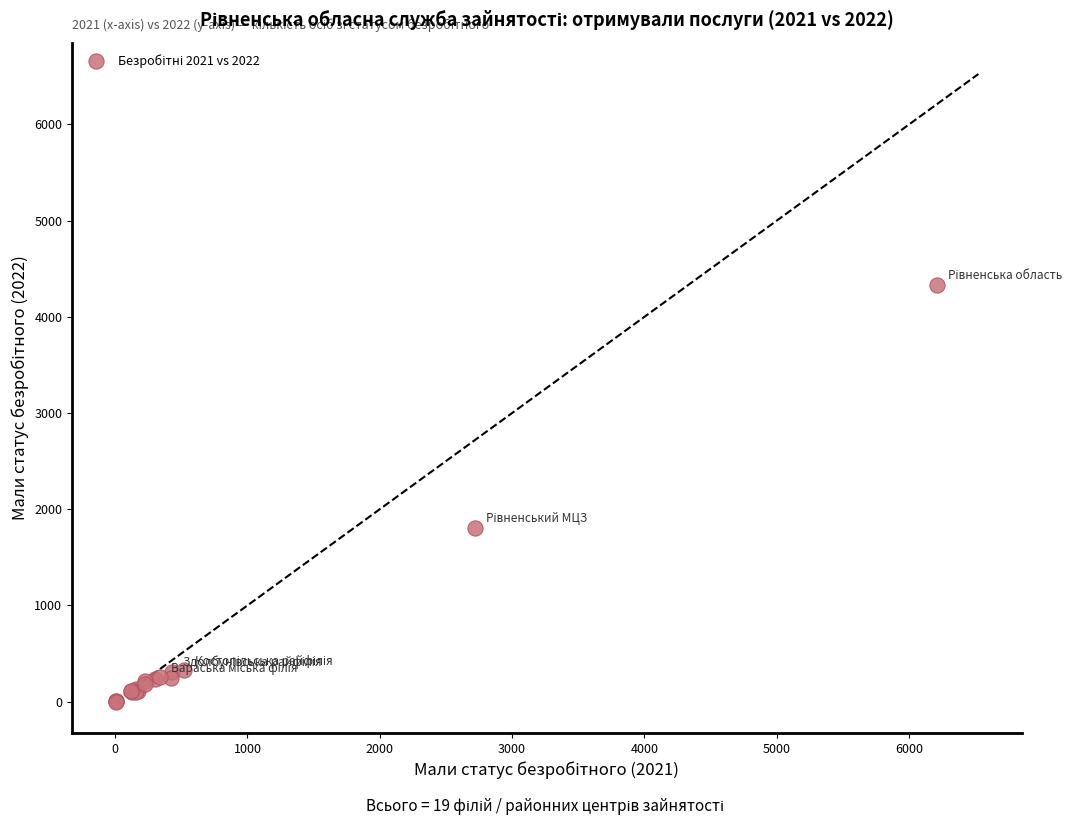

What Y value in the scatter plot is closest to 2166?

1808